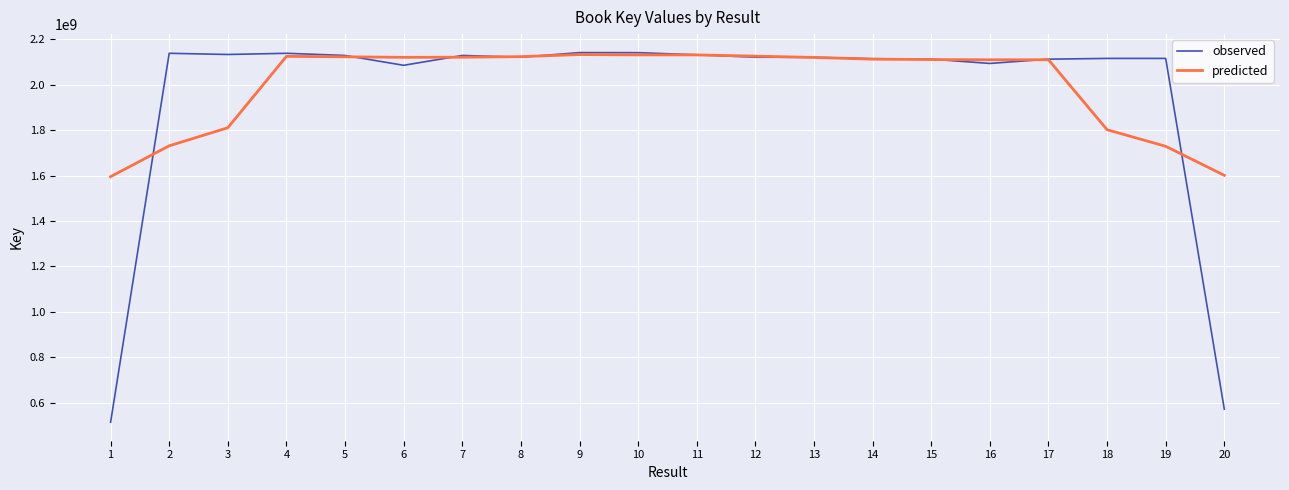

What is the total value across all series at 16?

4202127228.4